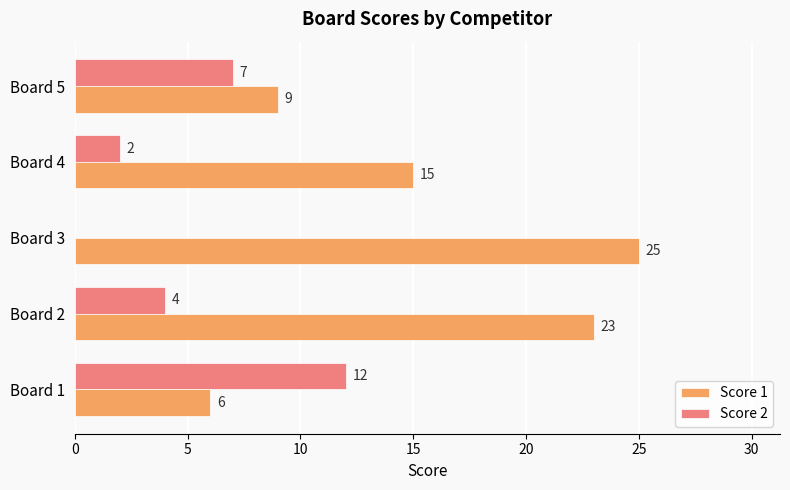

What is the sum of all Score 1 values?

78